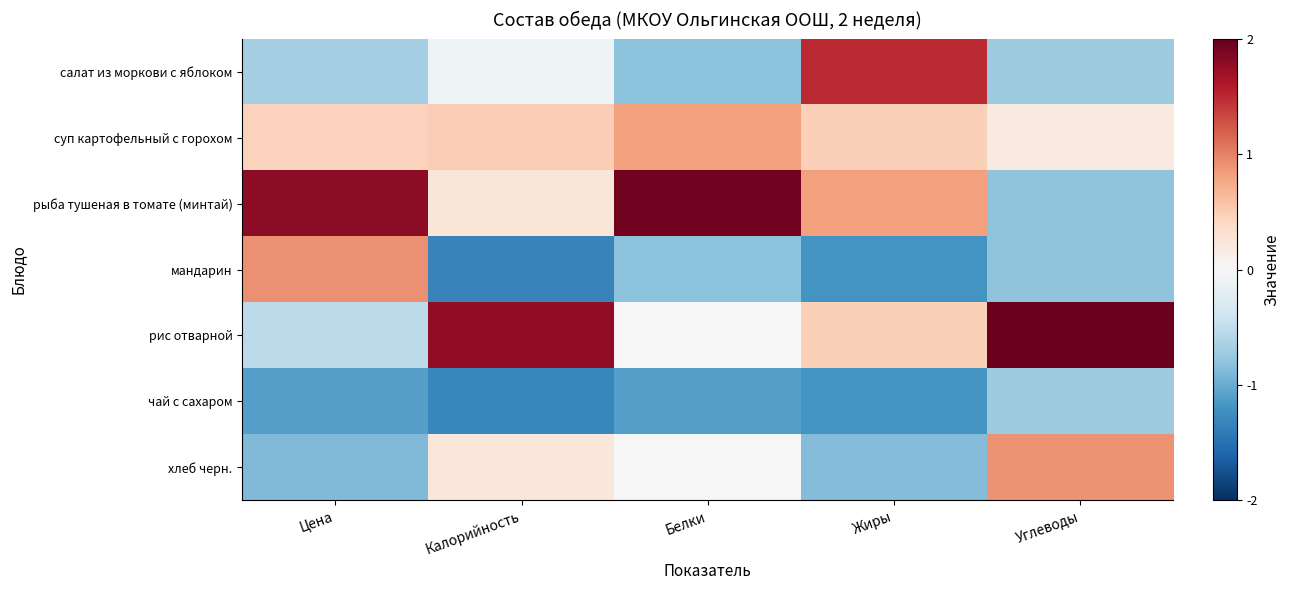

Reading left to right, extract all data points from this chart.

салат из моркови с яблоком: Цена=-0.7	Калорийность=-0.1	Белки=-0.8	Жиры=1.5	Углеводы=-0.7
суп картофельный с горохом: Цена=0.5	Калорийность=0.5	Белки=0.8	Жиры=0.5	Углеводы=0.2
рыба тушеная в томате (минтай): Цена=1.8	Калорийность=0.2	Белки=1.9	Жиры=0.8	Углеводы=-0.8
мандарин: Цена=0.9	Калорийность=-1.3	Белки=-0.8	Жиры=-1.2	Углеводы=-0.8
рис отварной: Цена=-0.5	Калорийность=1.8	Белки=0.0	Жиры=0.5	Углеводы=2.0
чай с сахаром: Цена=-1.1	Калорийность=-1.3	Белки=-1.1	Жиры=-1.2	Углеводы=-0.7
хлеб черн.: Цена=-0.9	Калорийность=0.2	Белки=0.0	Жиры=-0.9	Углеводы=0.9